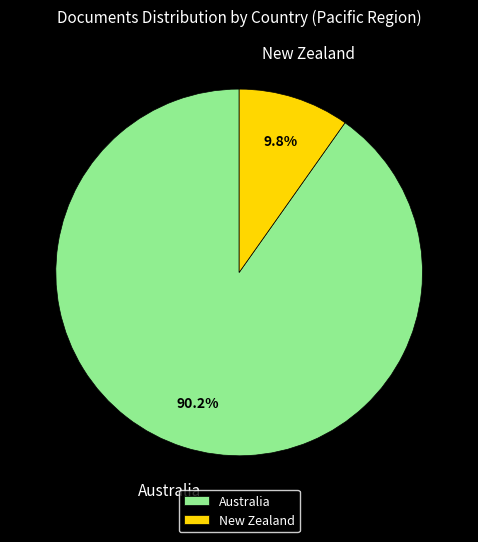

To the nearest percent, what is the difference between the largest and smallest slice percentages?

80%